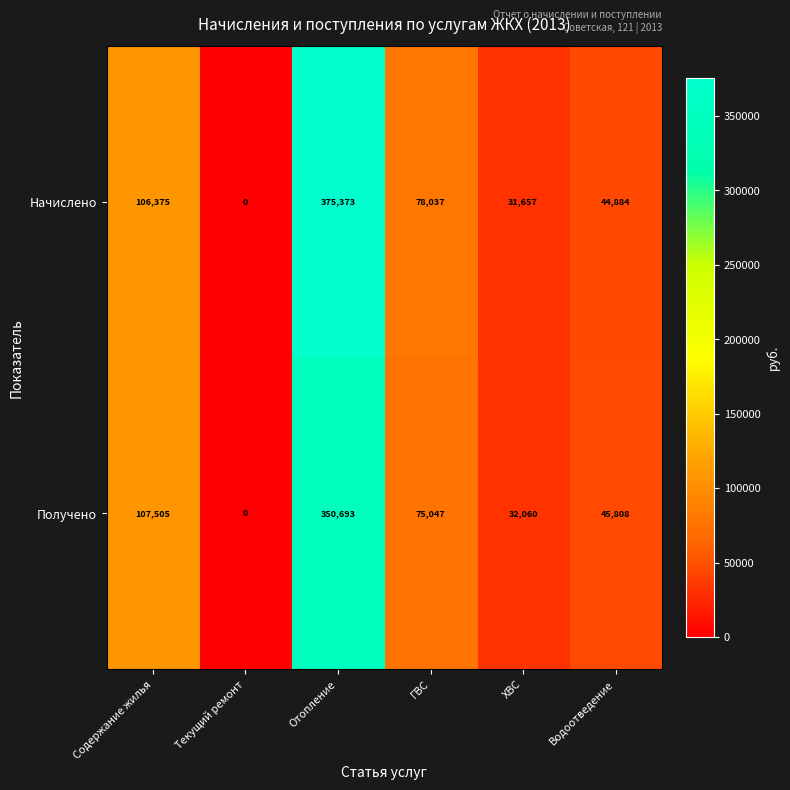

The value of Начислено at Отопление is 375373. True or false?

True